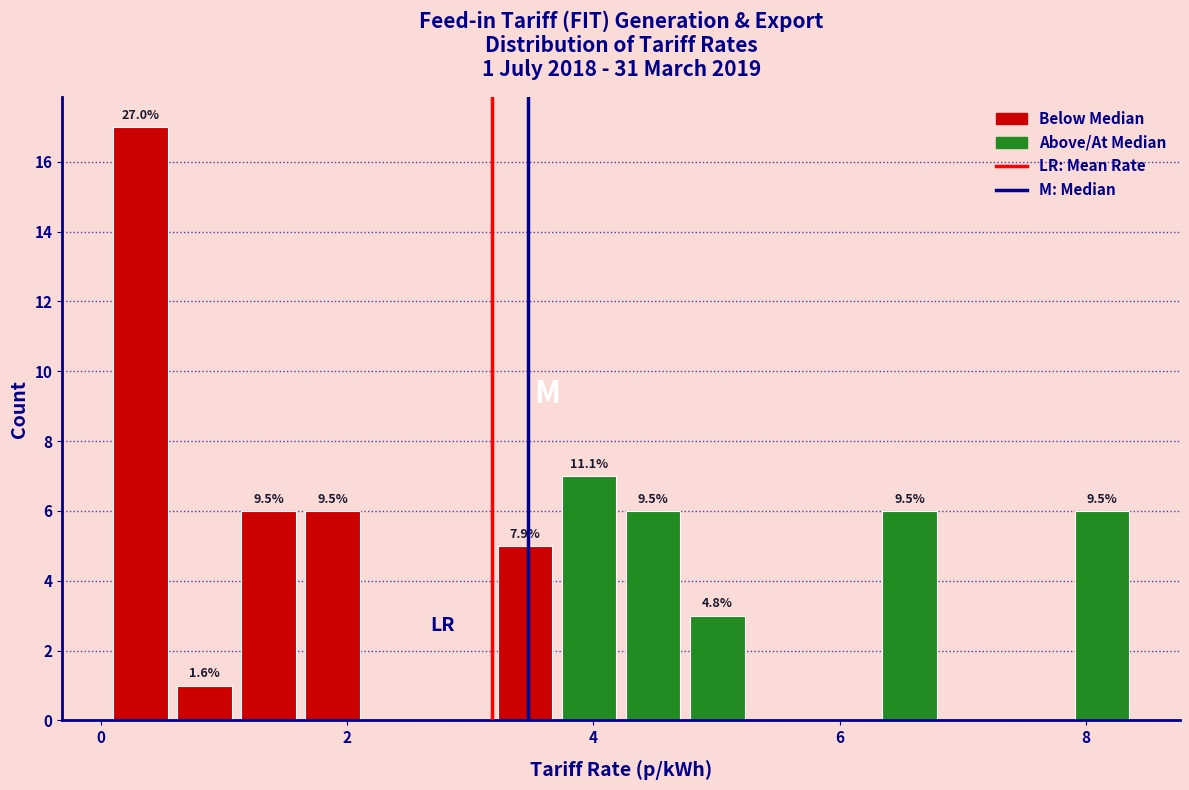

Around what value on the x-axis is the tallest bar? Give the approximate position of its centre, as read against the axis.

0.4